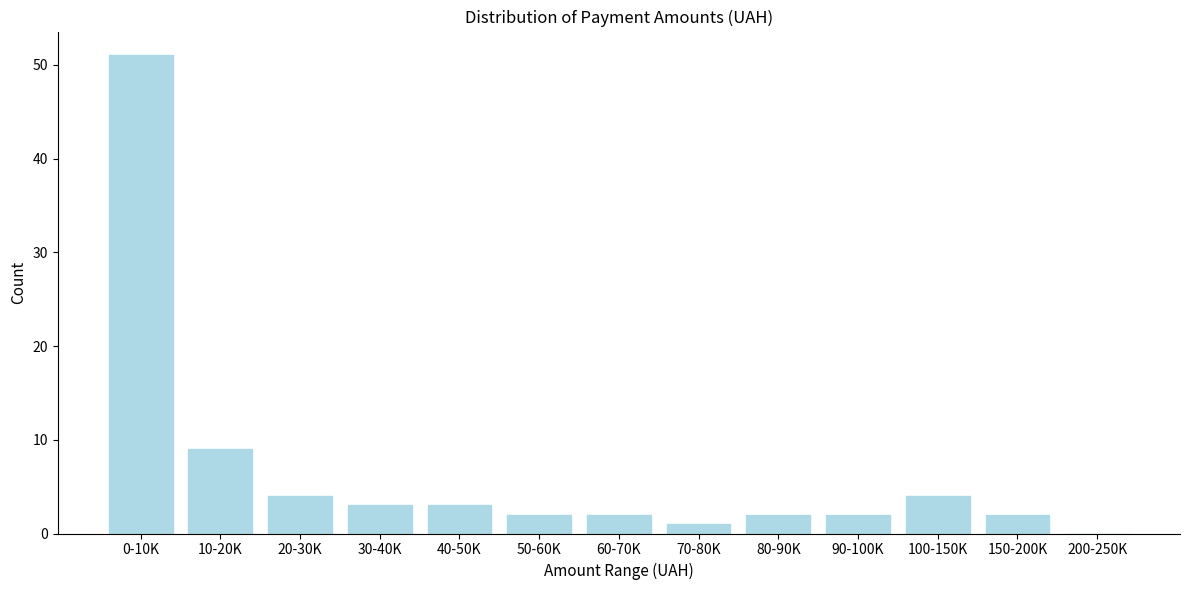

Reading left to right, what are all the values shown in this chart?

0-10K=51	10-20K=9	20-30K=4	30-40K=3	40-50K=3	50-60K=2	60-70K=2	70-80K=1	80-90K=2	90-100K=2	100-150K=4	150-200K=2	200-250K=0